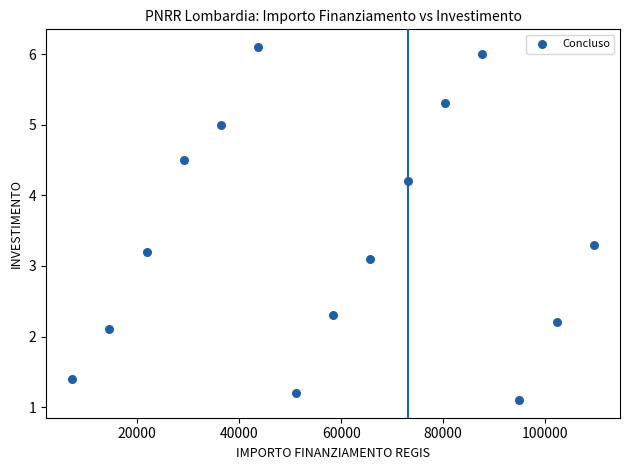

What is the range of Y values (max minus min)?

5.0